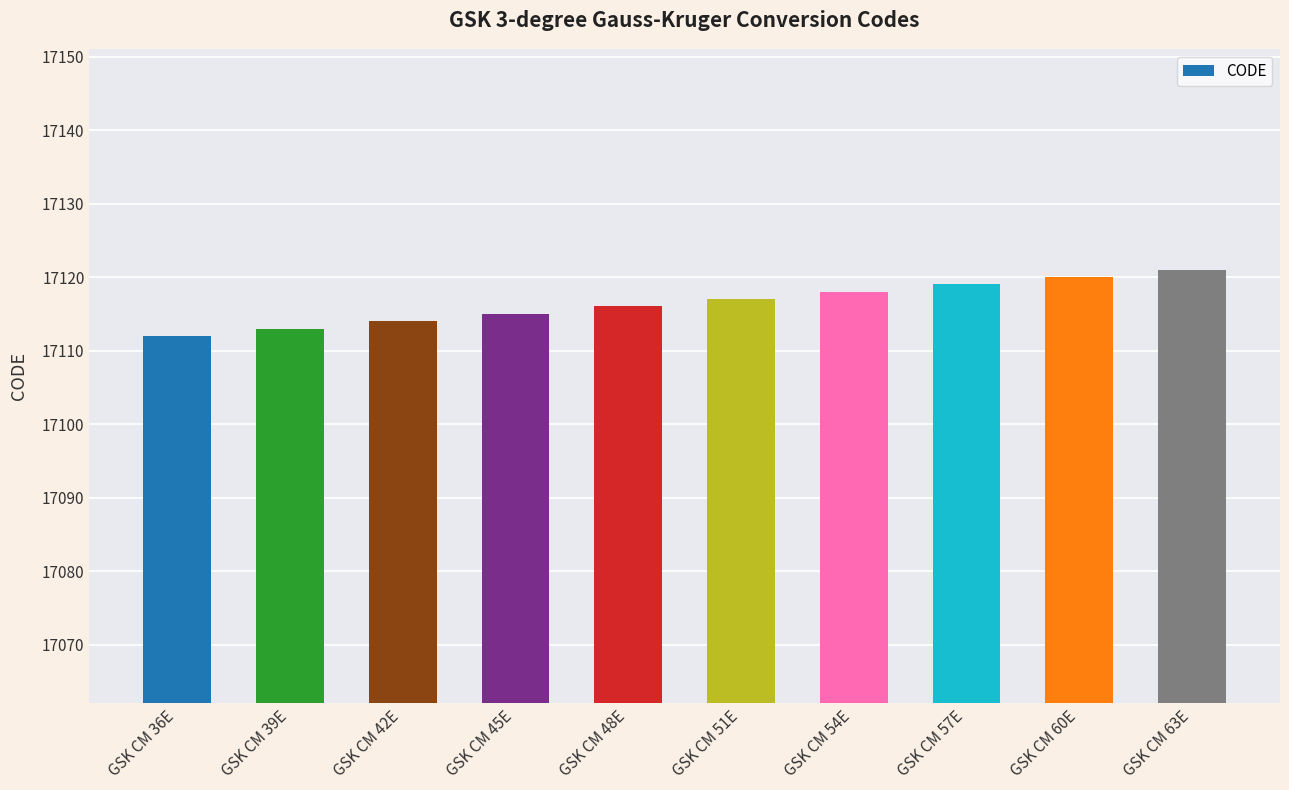

What is the sum of all values?

171165